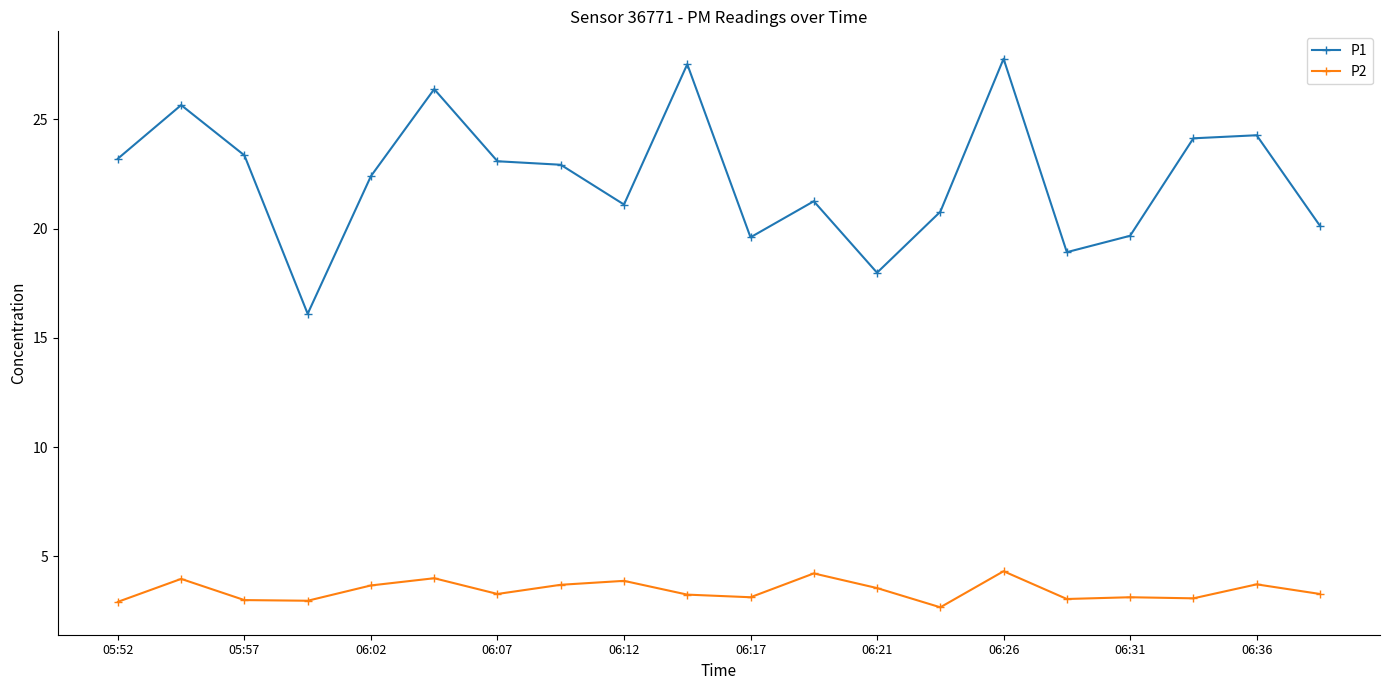

Does the chart display data point markers on the line(s)?

Yes